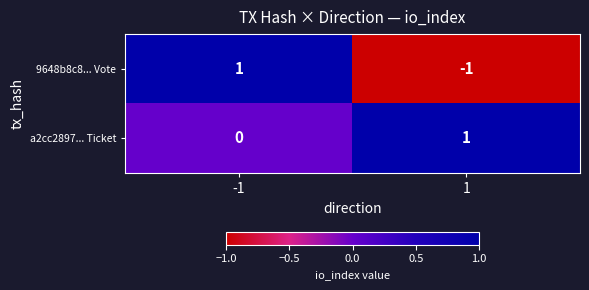

Rank the categories by 9648b8c8... Vote value from lowest to highest.

1, -1